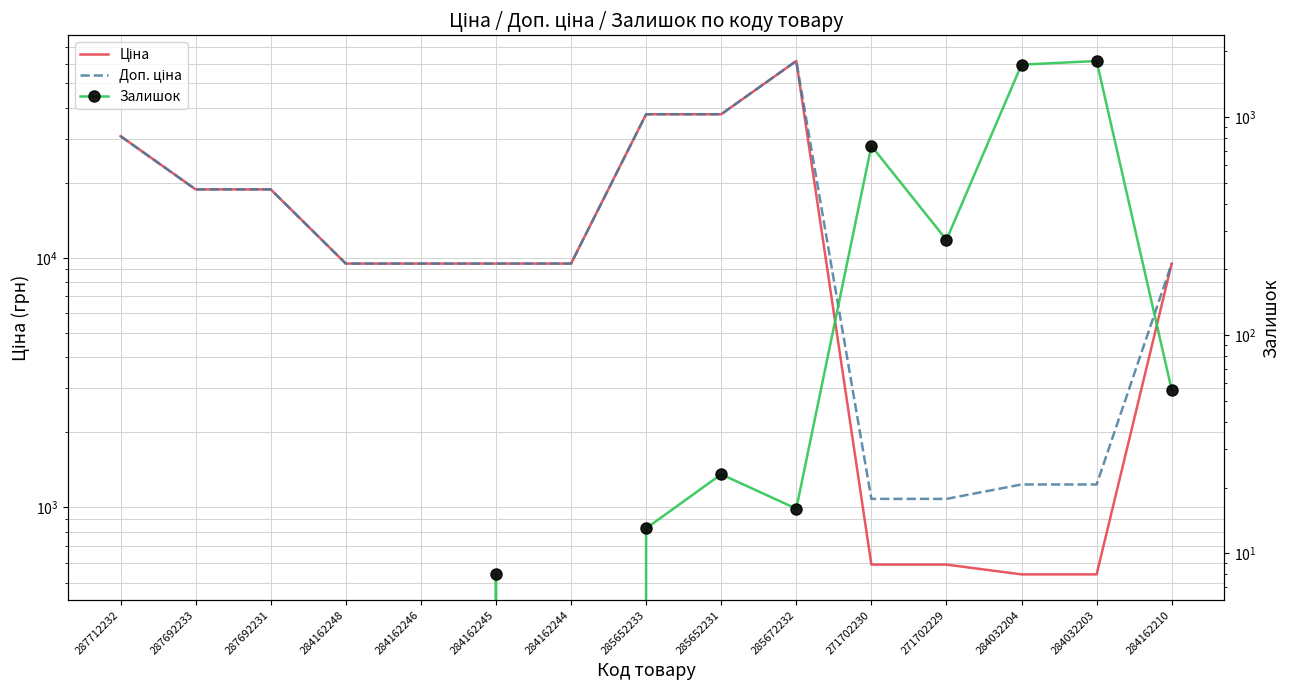

What is the sum of the Залишок values at 285652231 and 284032204?

1757.0